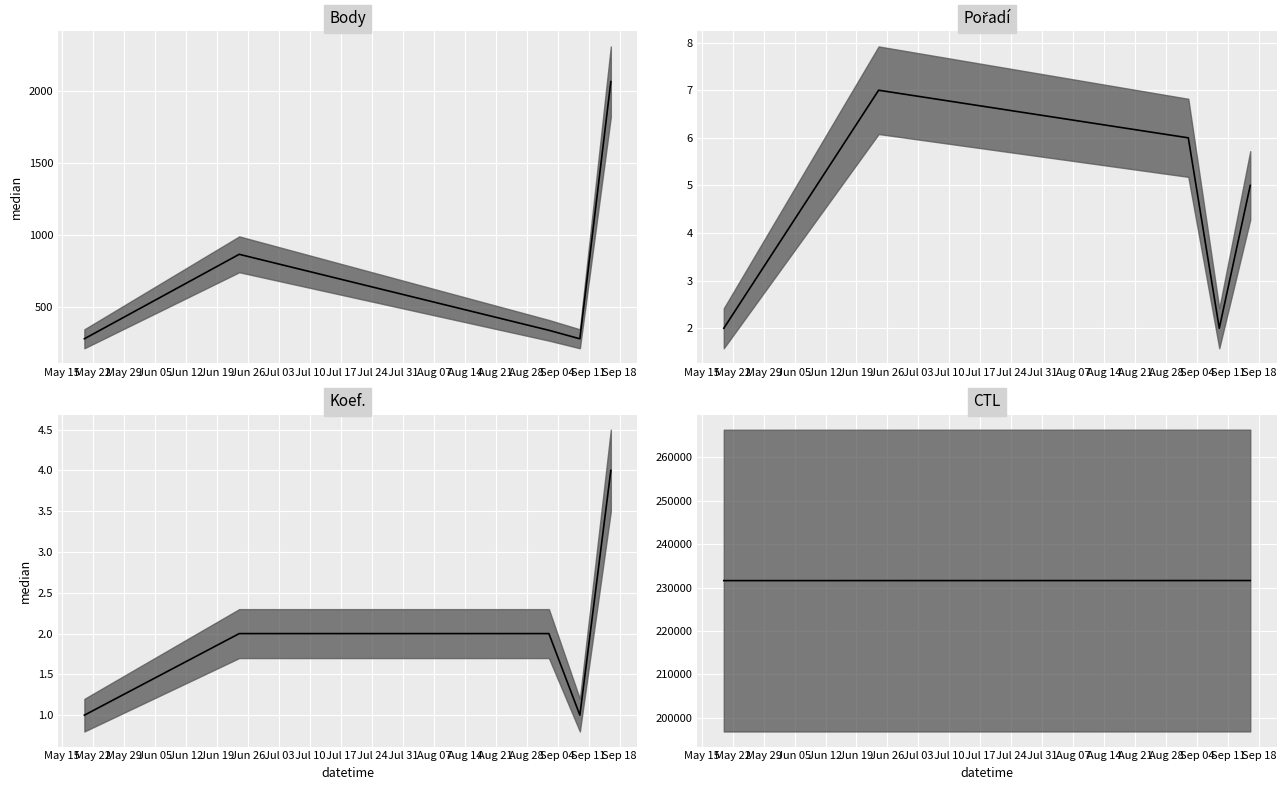

How many values in the Body median series are below 336?

2